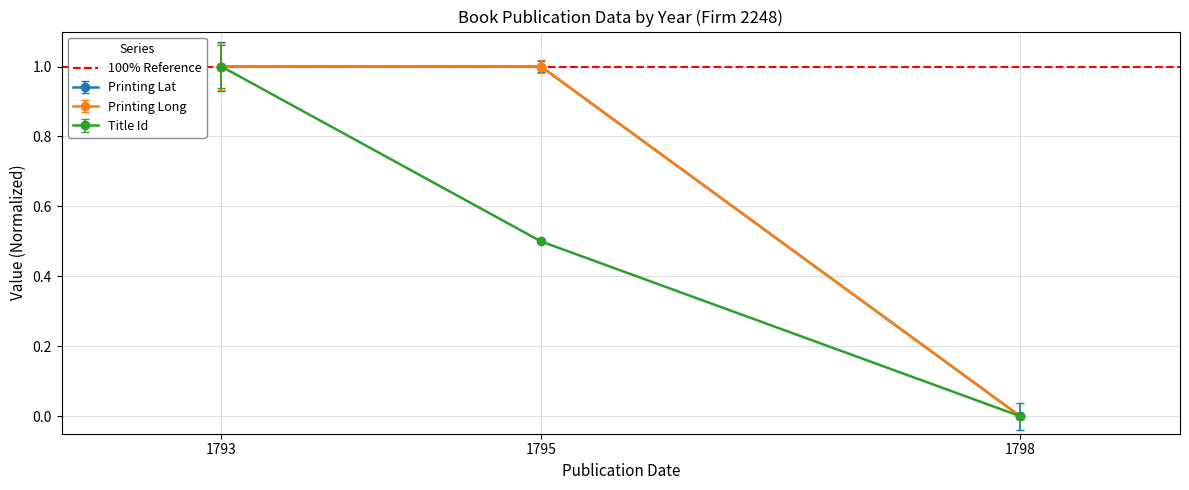

Is it true that Printing Lat equals 1.0 at 1793?

True